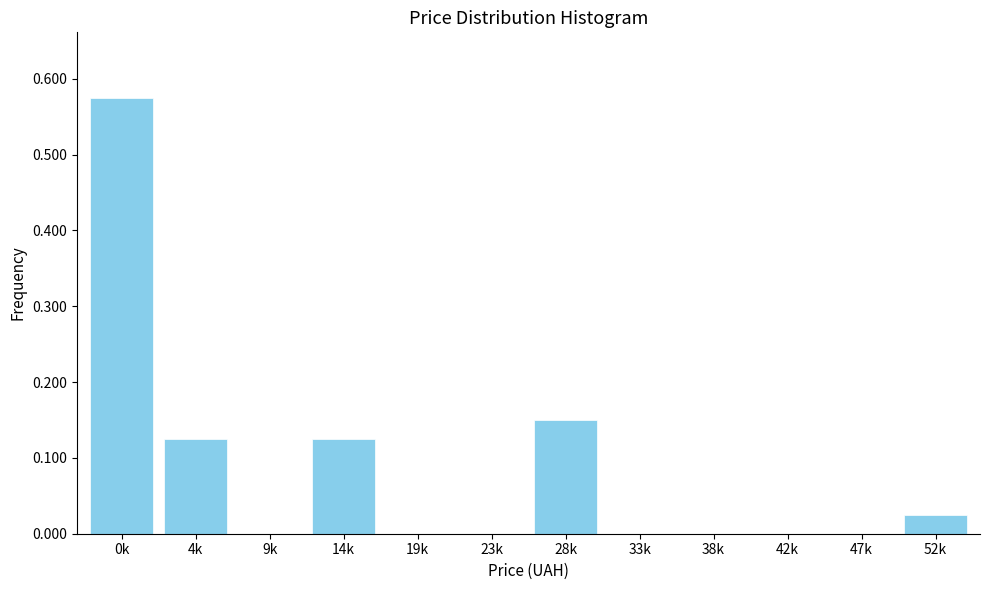

What is the sum of all values?

1.0